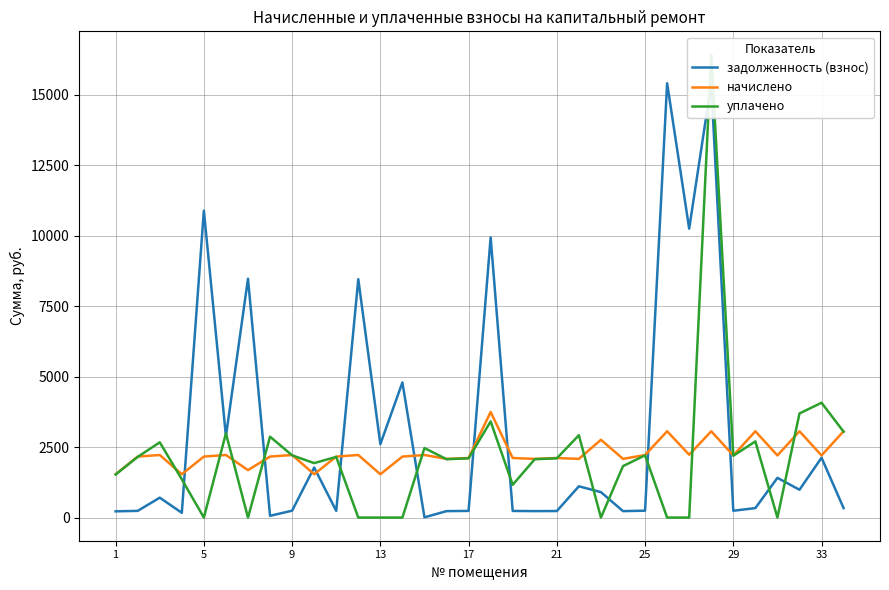

What are all the series names shown in the legend?

задолженность (взнос), начислено, уплачено